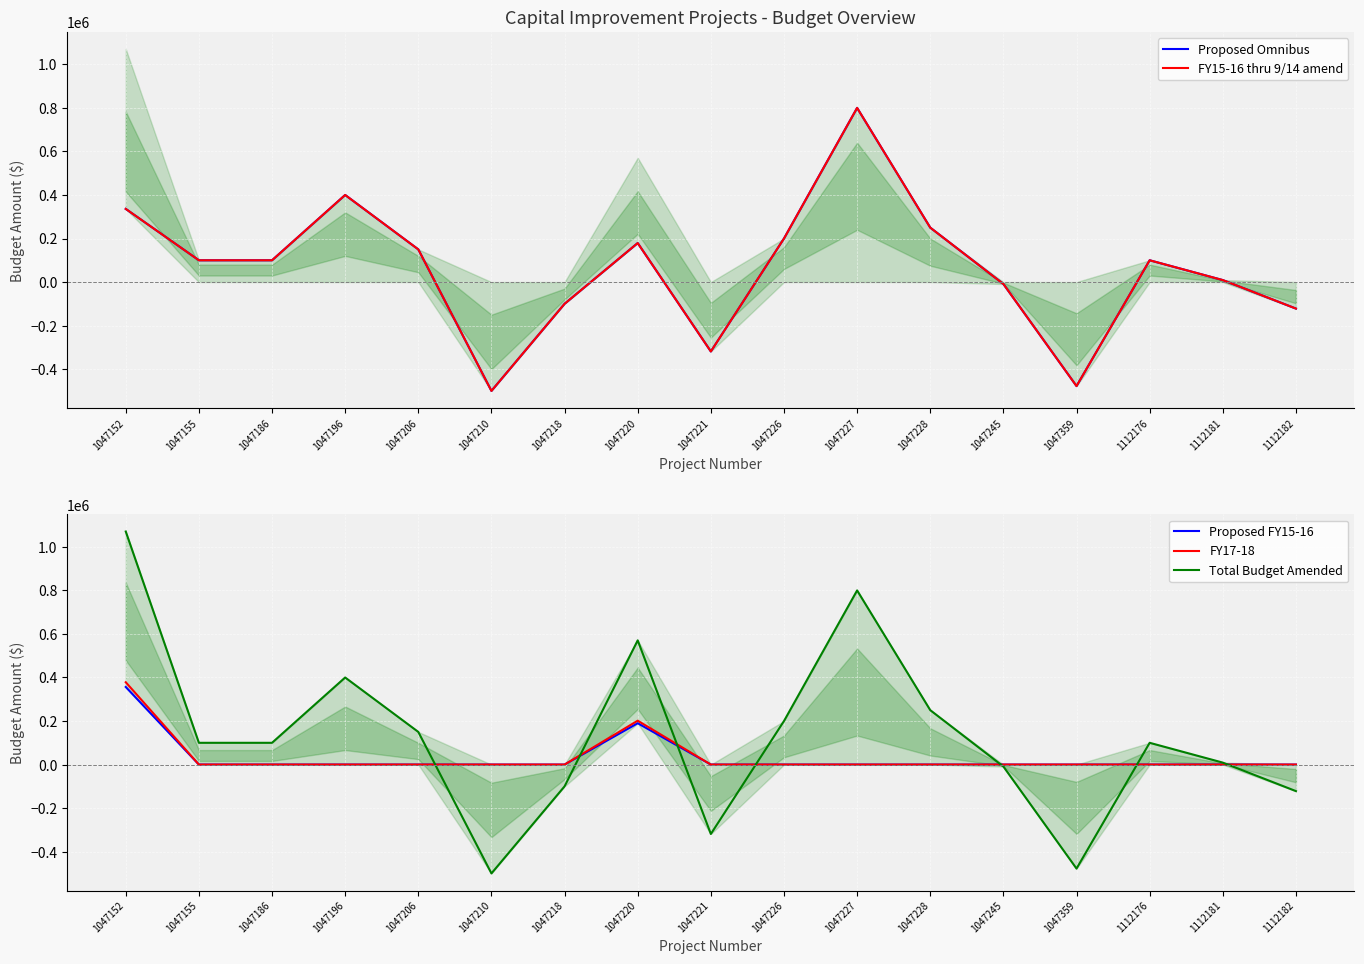

Between 1047220 and 1047226, which series saw the biggest shift?

Total Budget Amended